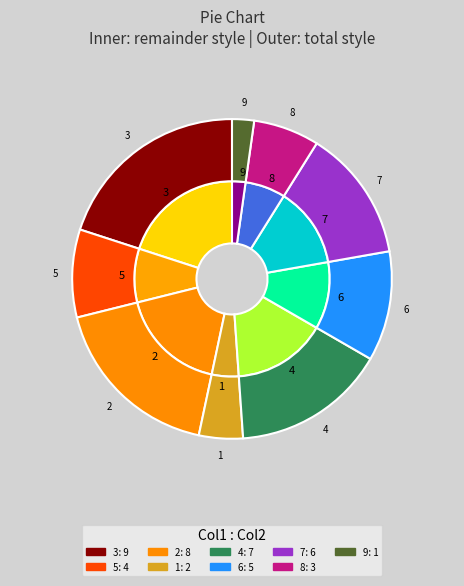

Combined, do 6 and 1 account for over 50%?

No